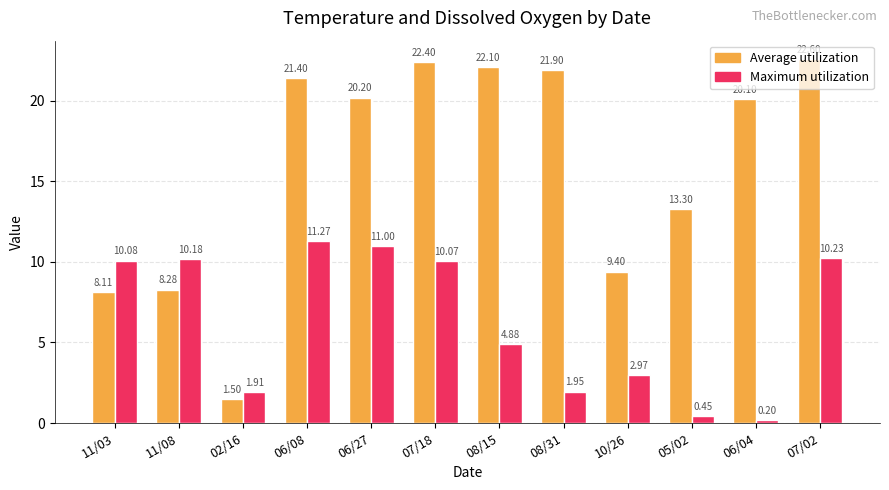

How many groups of bars are there?

12